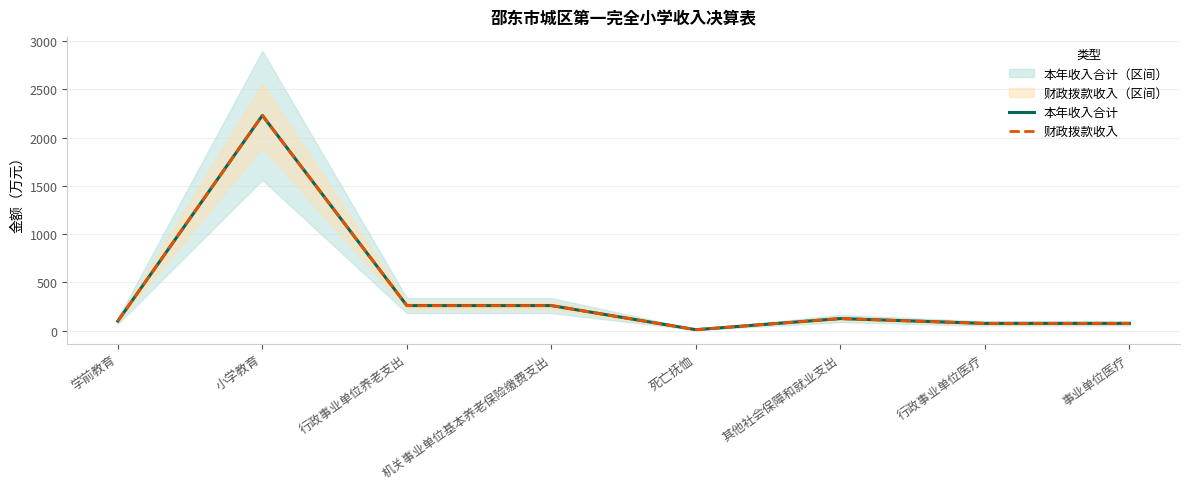

Is the value of 财政拨款收入 at 事业单位医疗 greater than the value of 本年收入合计 at 小学教育?

No